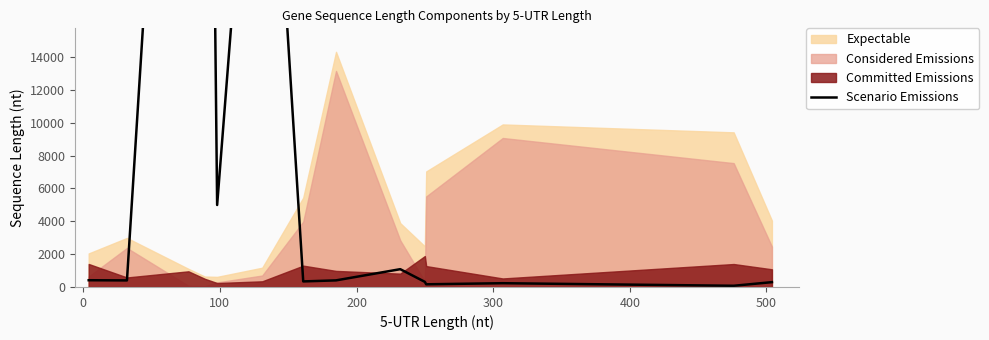

What position from the left is 100?

3